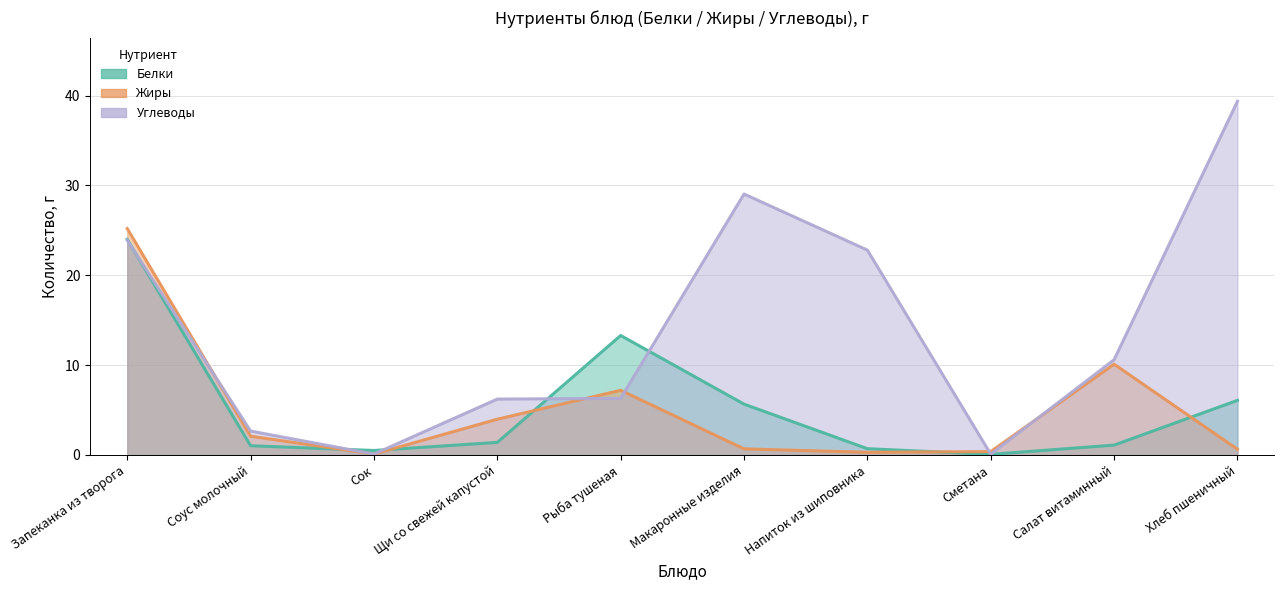

What is the difference between the second highest and minimum values in the Белки series?

13.2